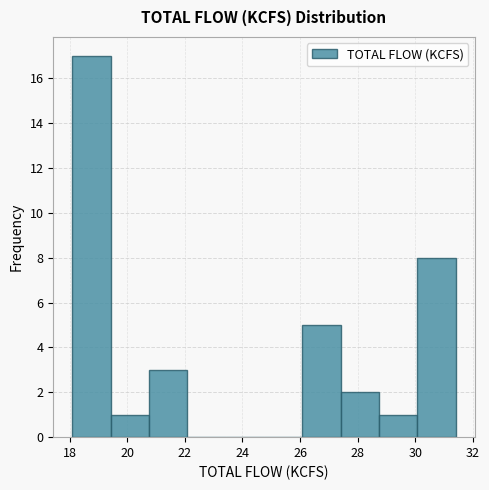

Reading left to right, transcribe this chart: for each bar, give the range it covers on the x-axis and its height. Neither the bar edges nor the heights are printed on the chart, so give them approximately, as read against the axes.

18.2 to 19.4: 17
19.4 to 20.8: 1
20.8 to 22.0: 3
22.0 to 23.4: 0
23.4 to 24.8: 0
24.8 to 26.0: 0
26.0 to 27.4: 5
27.4 to 28.8: 2
28.8 to 30.0: 1
30.0 to 31.4: 8